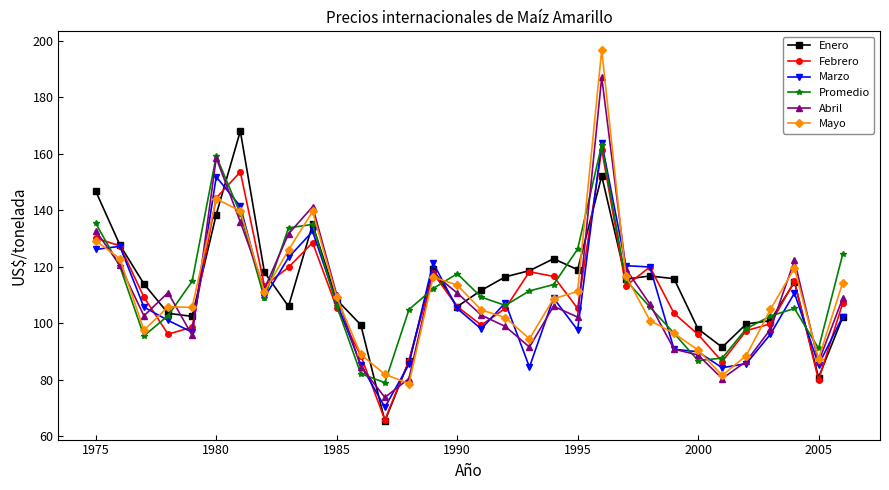

How many lines are shown in the chart?

6